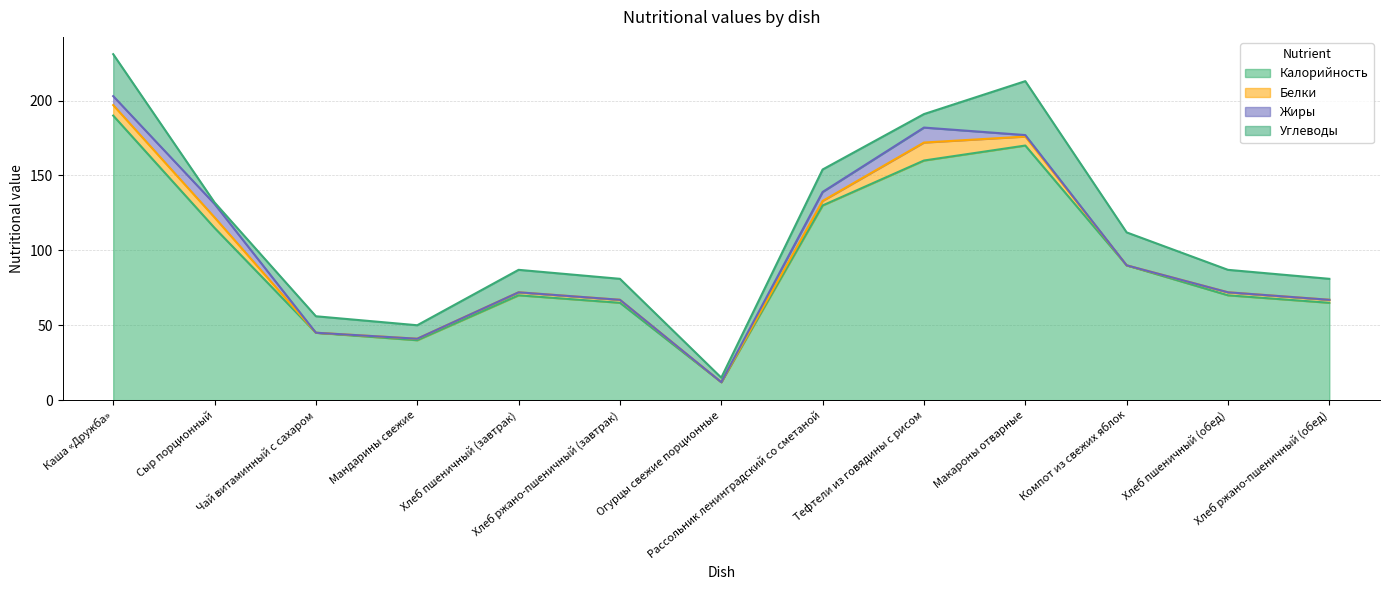

In Углеводы, how many points are higher than both neighbors (excluding endpoints)?

4